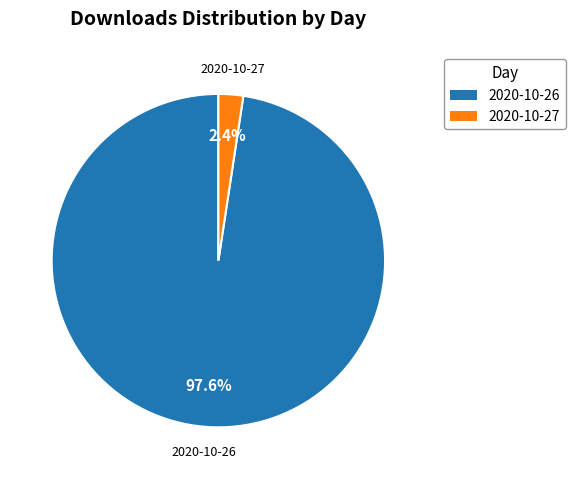

Which has a higher value, 2020-10-26 or 2020-10-27?

2020-10-26